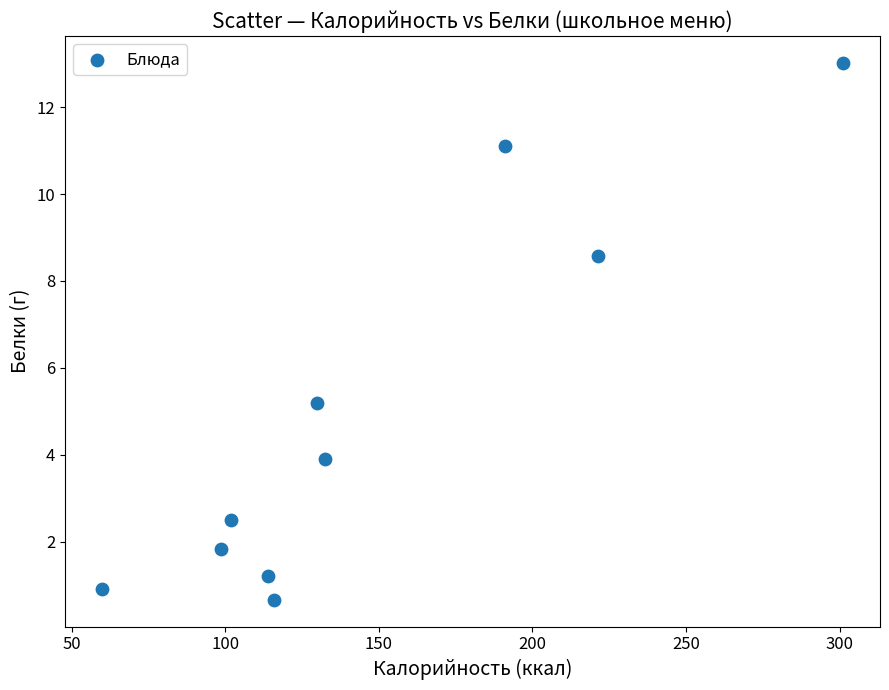

What is the range of X values (max minus min)?

241.2